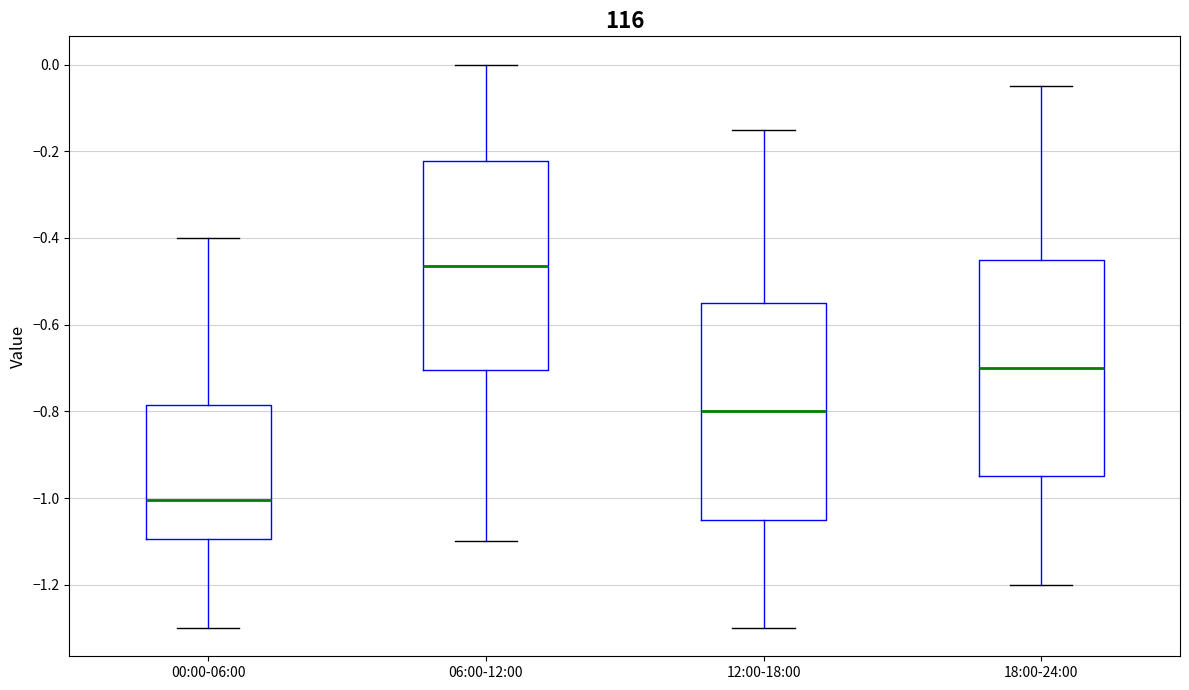

Where does the lower whisker of the box for 06:00-12:00 end on the y-axis? The values are not printed on the chart, so give them approximately, as read against the axis.

-1.10